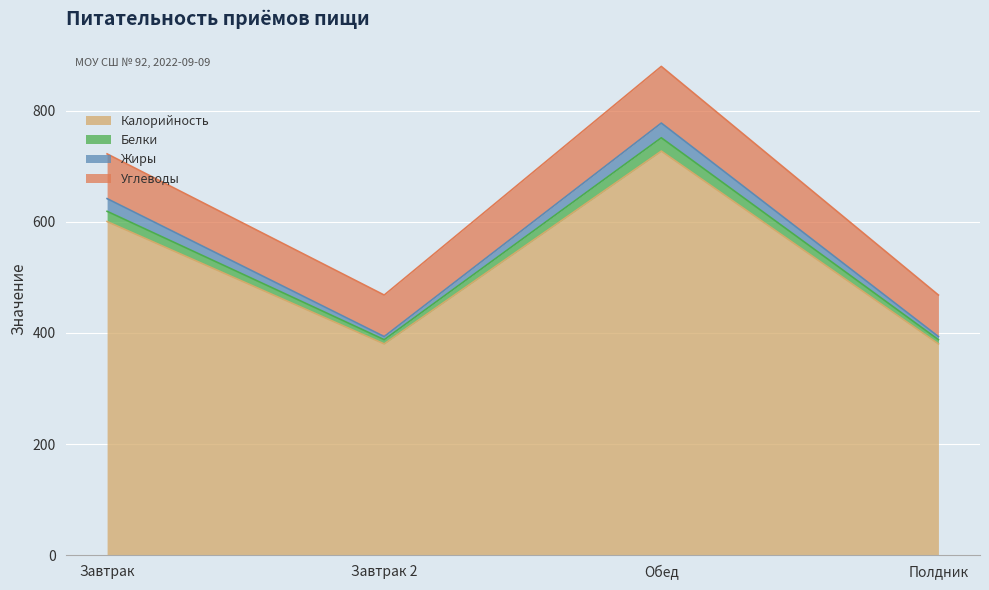

What is the label of the 2nd point from the left?

Завтрак 2